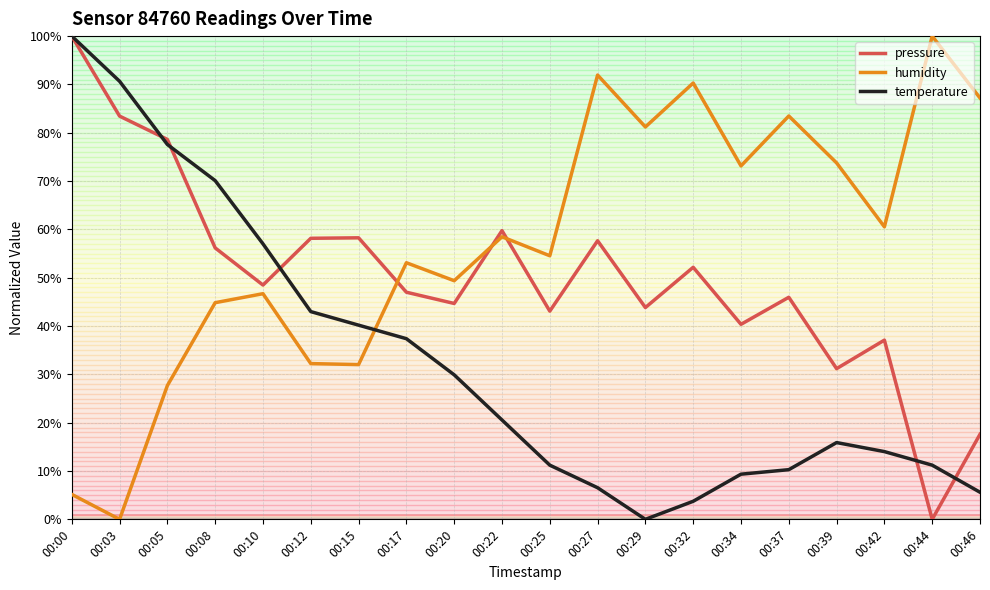

At which label does pressure first exceed 48?

00:00